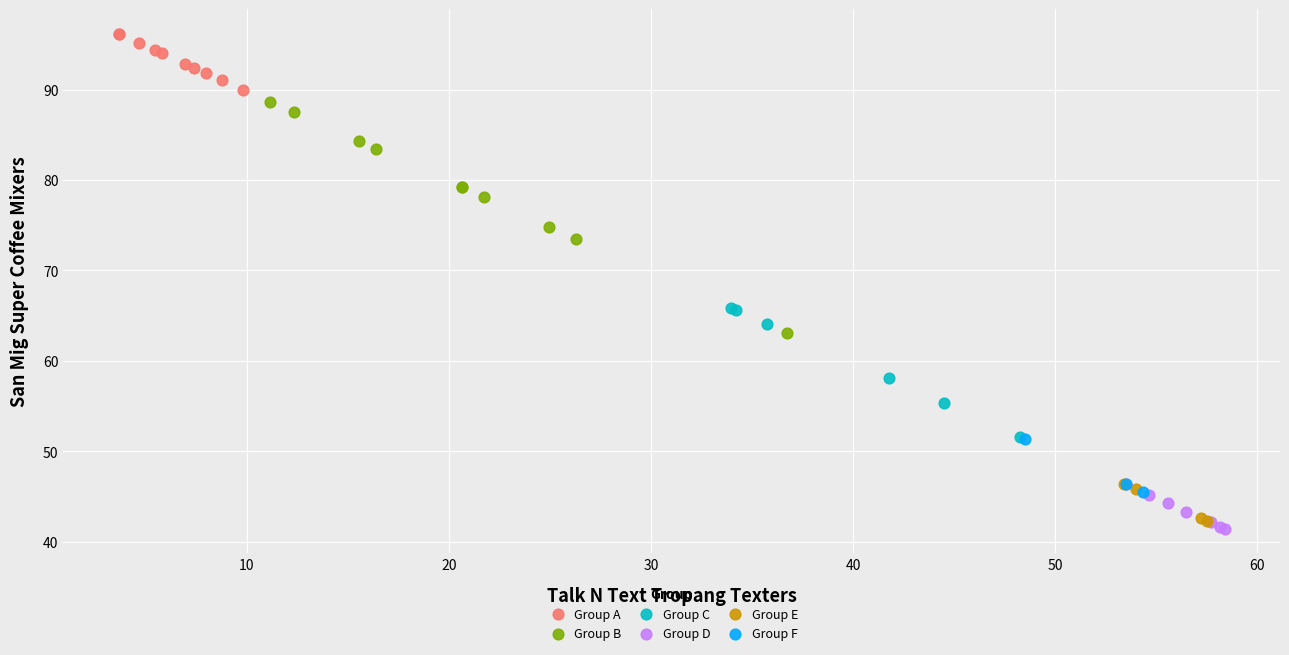

Which series contains the highest Y value?

Group A